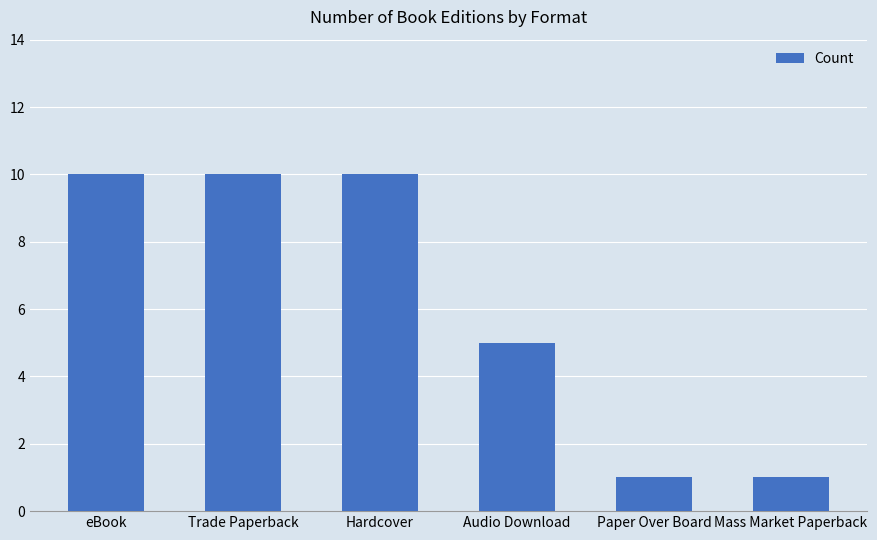

True or false: the data shows 4 at Hardcover.

False